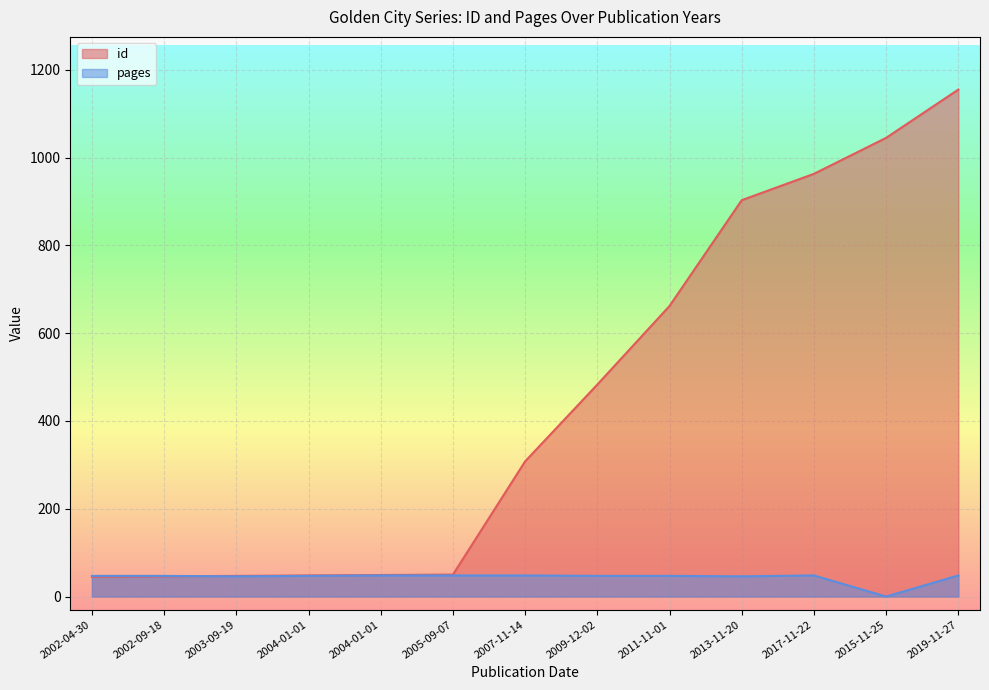

Which has a higher value, 2004-01-01 or 2009-12-02?

2009-12-02